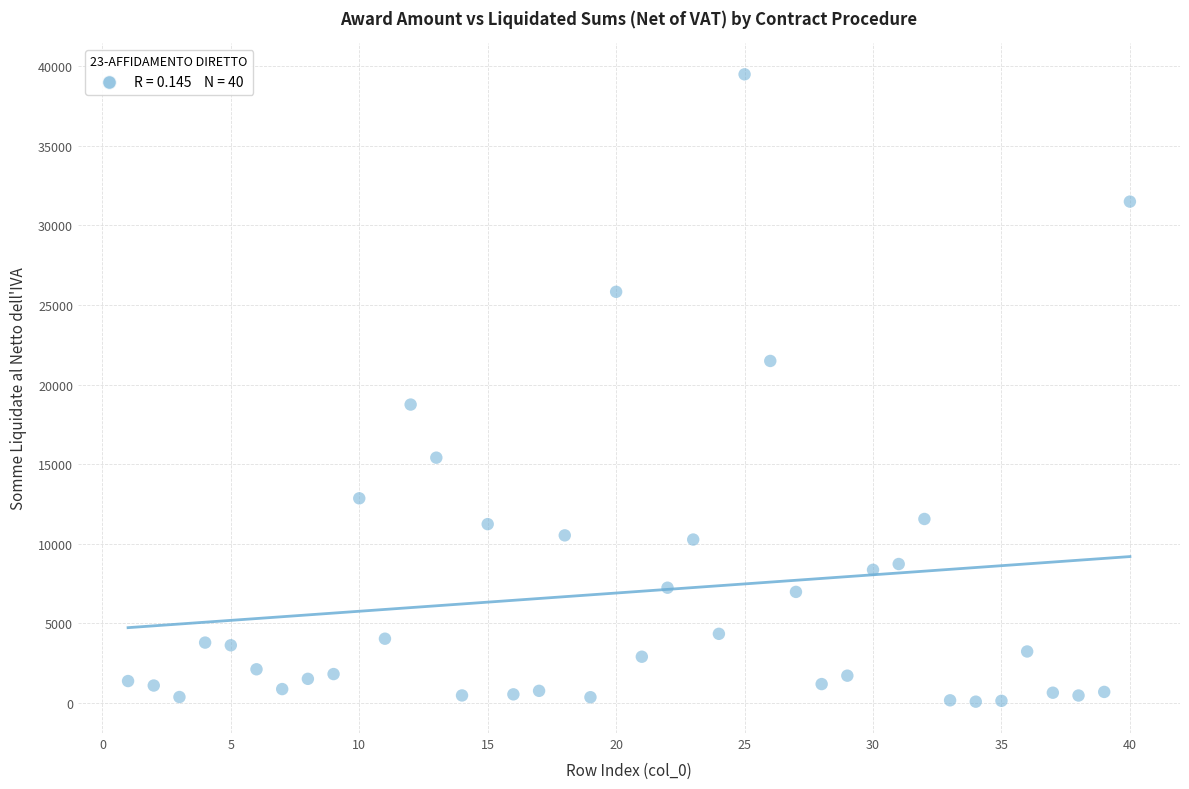

What Y value in the scatter plot is closest to 19782?

18740.7